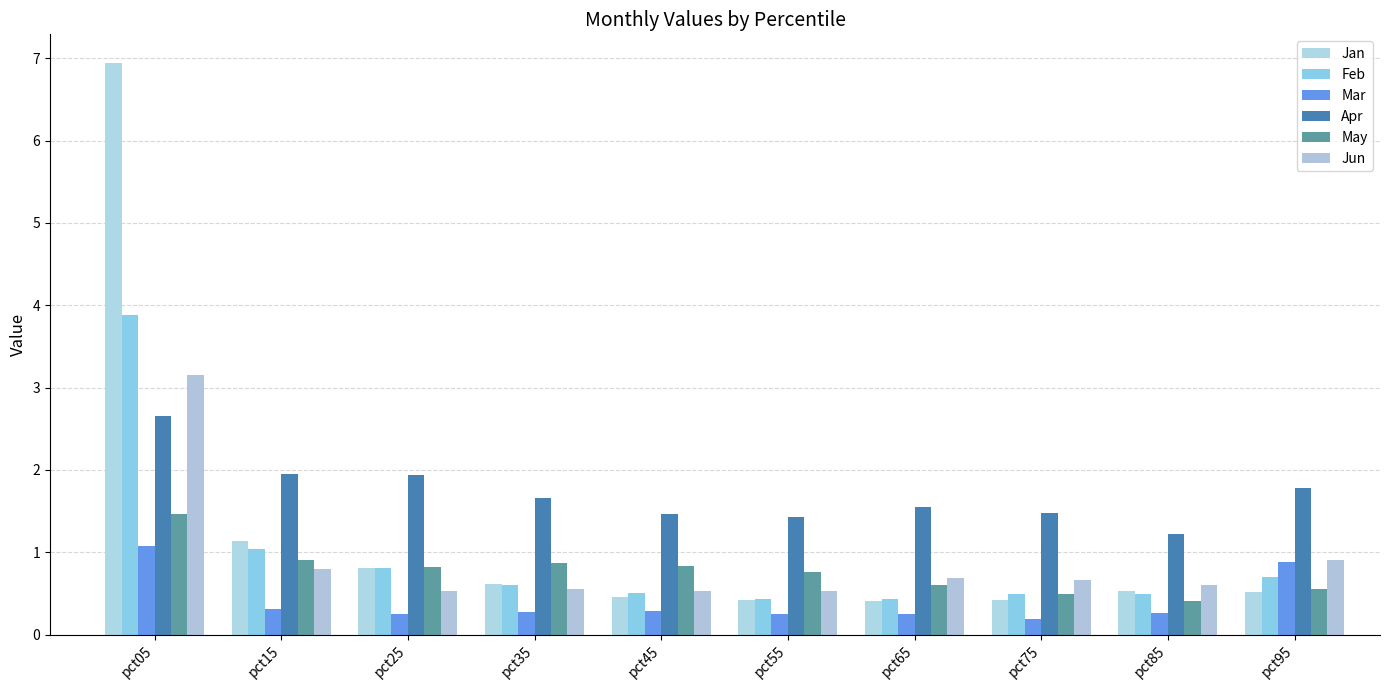

Which has a higher value, pct35 or pct85?

pct35